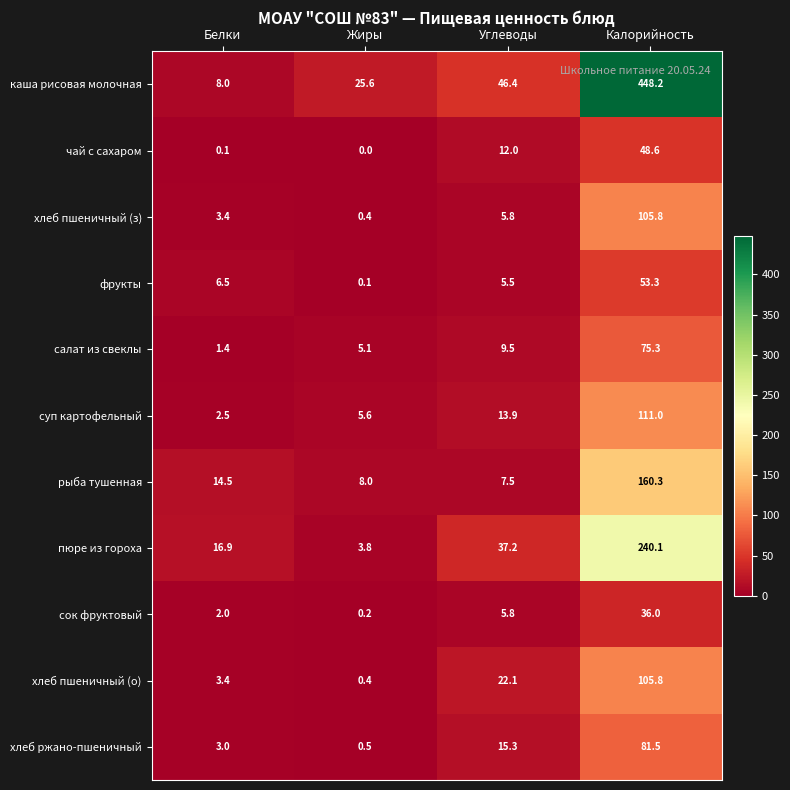

Which series has the largest total across all categories?

каша рисовая молочная